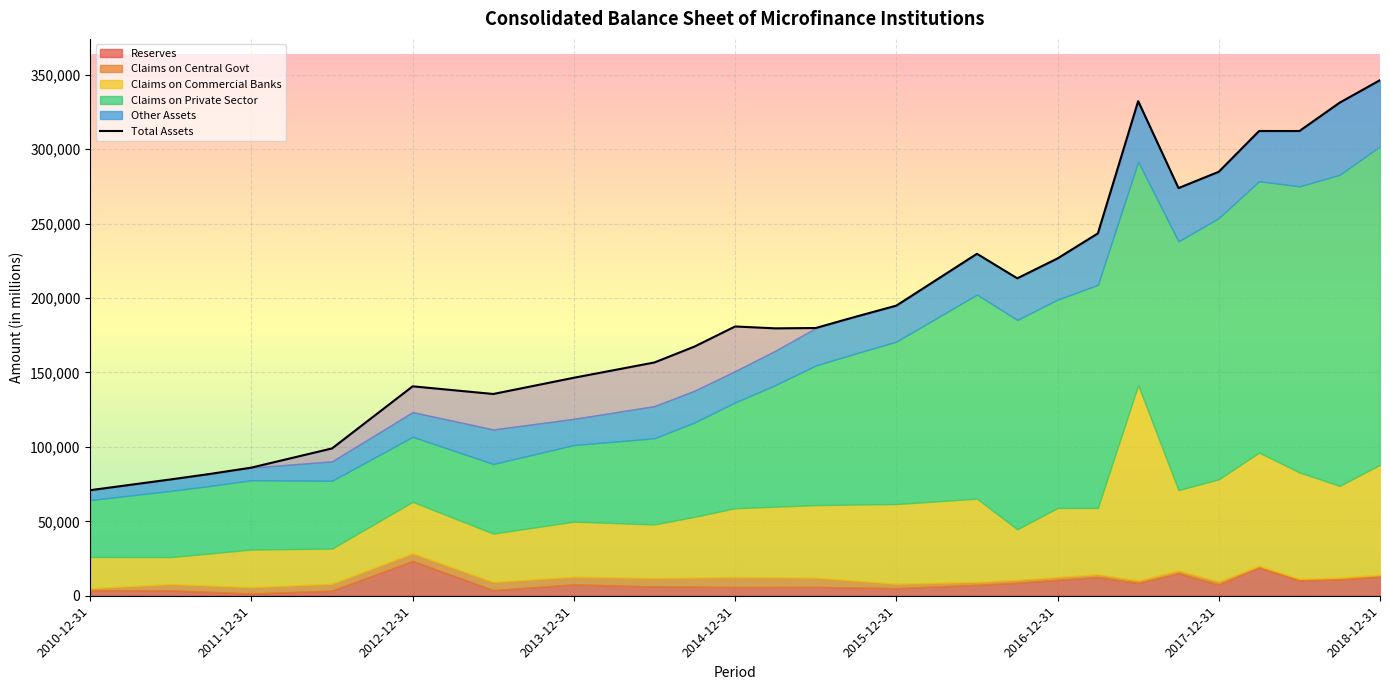

The chart shows a value of 24613.4 at 2011-12-31. True or false?

False